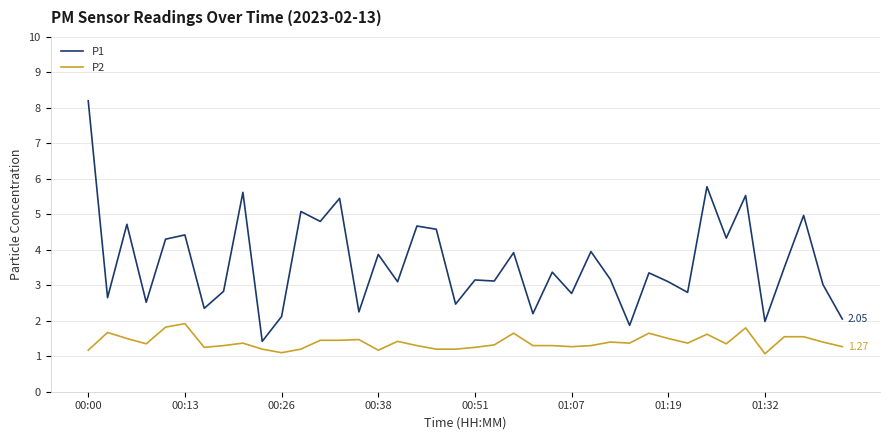

True or false: P2 and P1 intersect in this chart.

False